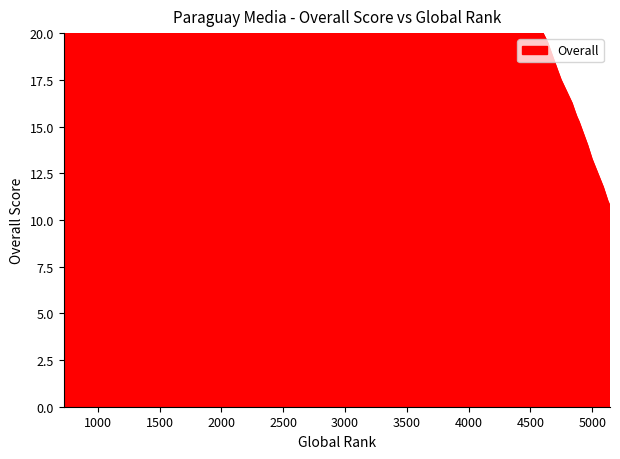

How many values are below 22?

15